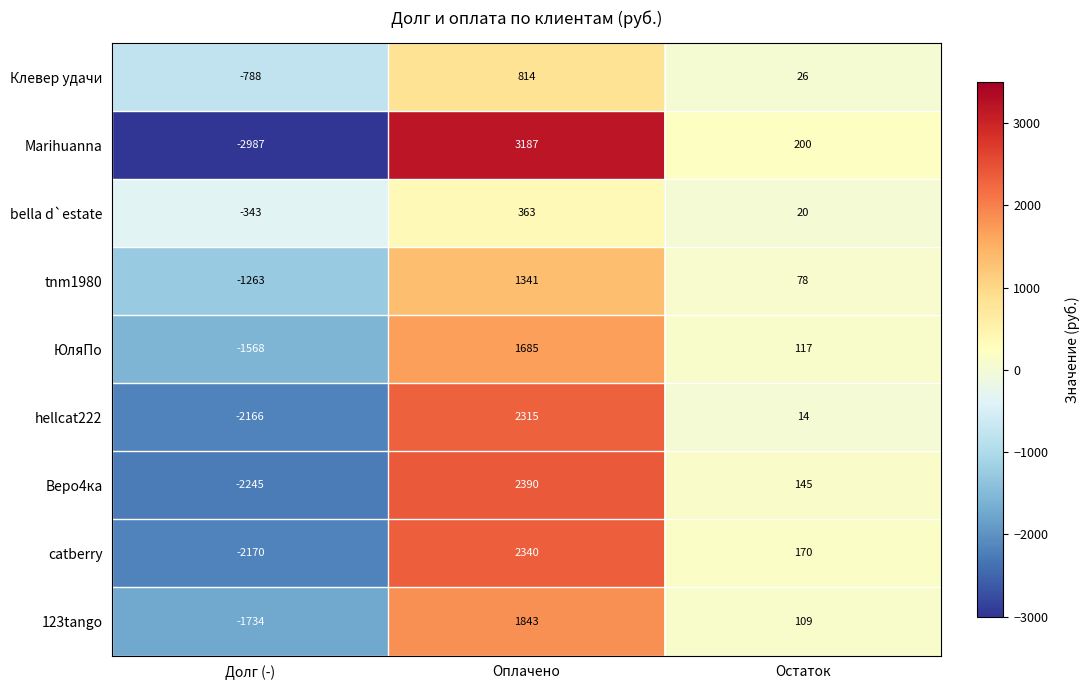

Reading left to right, list all the values displayed in this chart.

Клевер удачи: Долг (-)=-788	Оплачено=814	Остаток=26
Marihuanna: Долг (-)=-2987	Оплачено=3187	Остаток=200
bella d`estate: Долг (-)=-343	Оплачено=363	Остаток=20
tnm1980: Долг (-)=-1263	Оплачено=1341	Остаток=78
ЮляПо: Долг (-)=-1568	Оплачено=1685	Остаток=117
hellcat222: Долг (-)=-2166	Оплачено=2315	Остаток=14
Веро4ка: Долг (-)=-2245	Оплачено=2390	Остаток=145
catberry: Долг (-)=-2170	Оплачено=2340	Остаток=170
123tango: Долг (-)=-1734	Оплачено=1843	Остаток=109